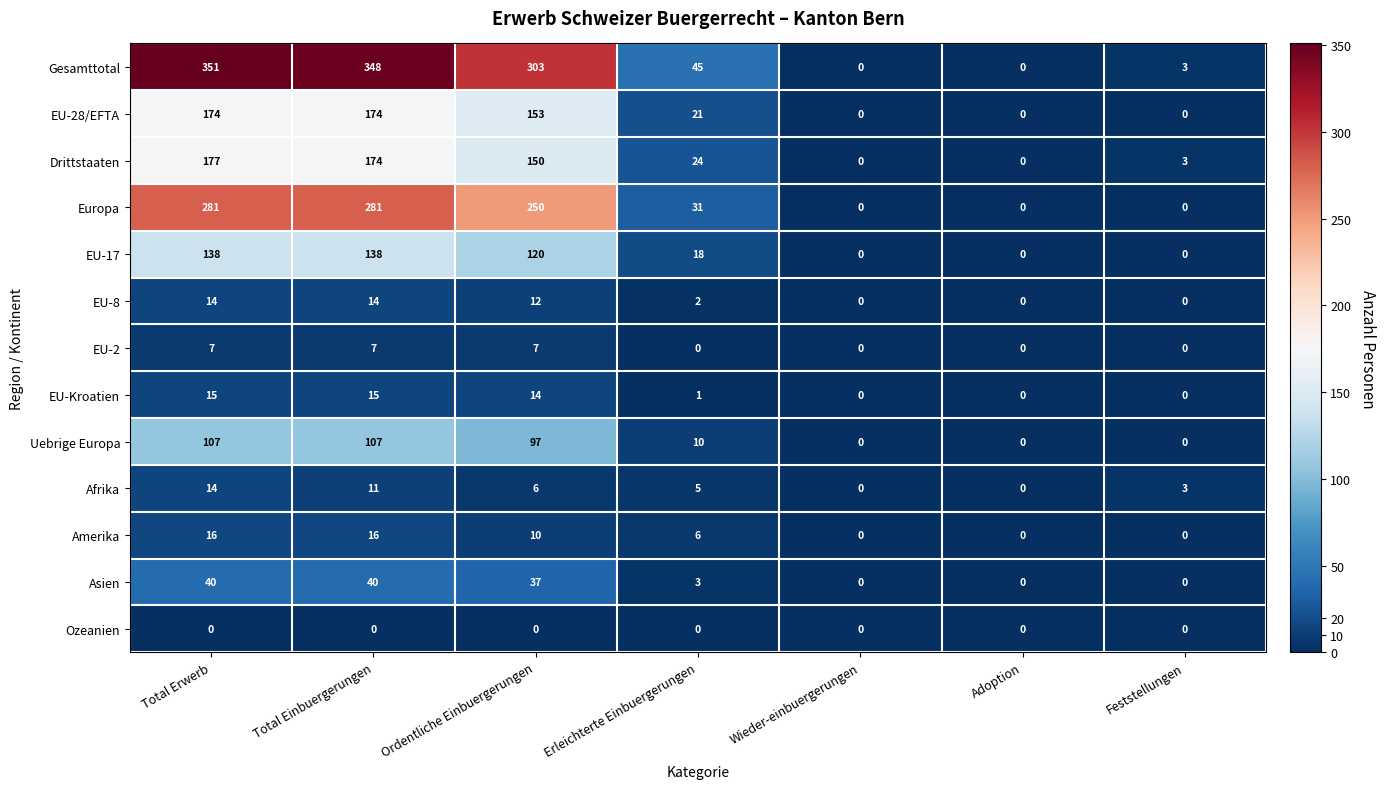

What is the sum of the Uebrige Europa values at Adoption and Erleichterte Einbuergerungen?

10